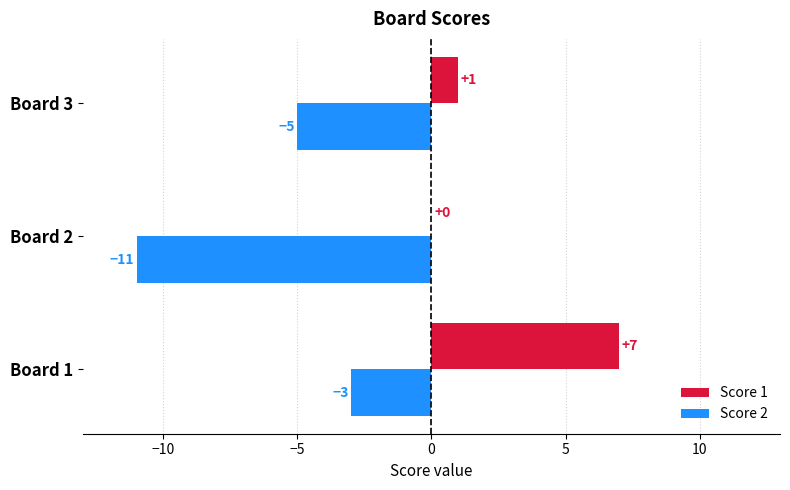

The Score 2 series shows -2 at Board 1. True or false?

False